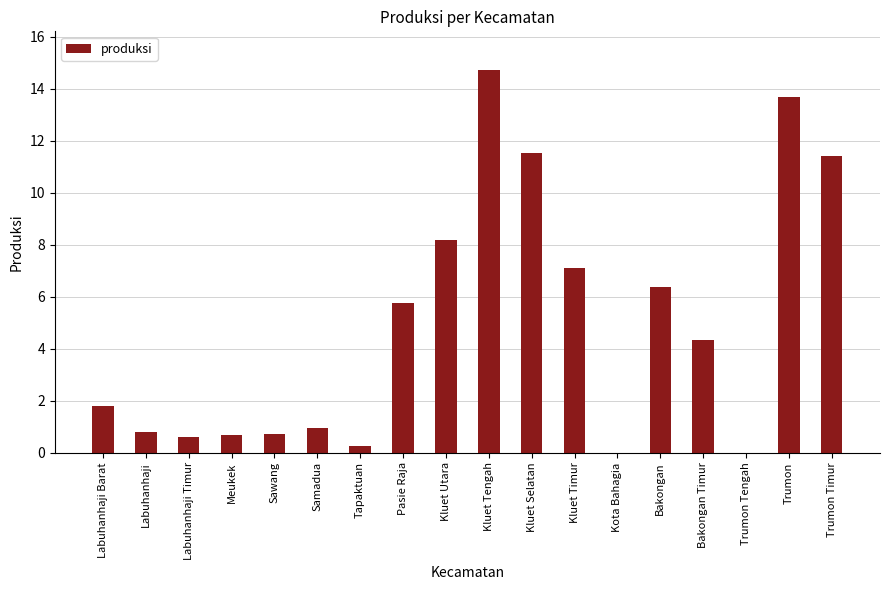

What is the ratio of the value at Samadua to the value at Bakongan?

0.2